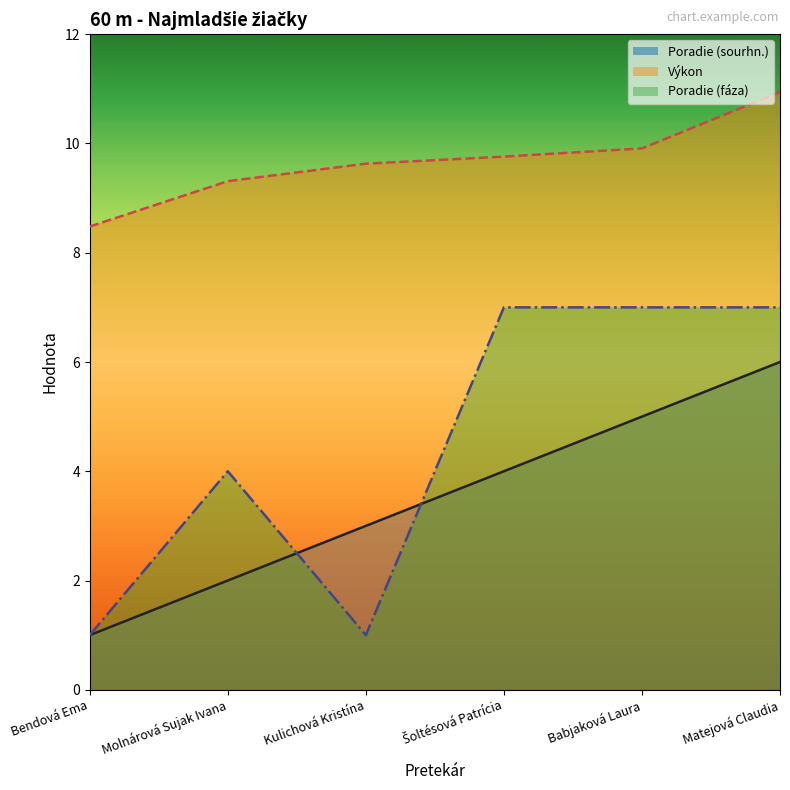

What is the label of the 5th point from the left?

Babjaková Laura